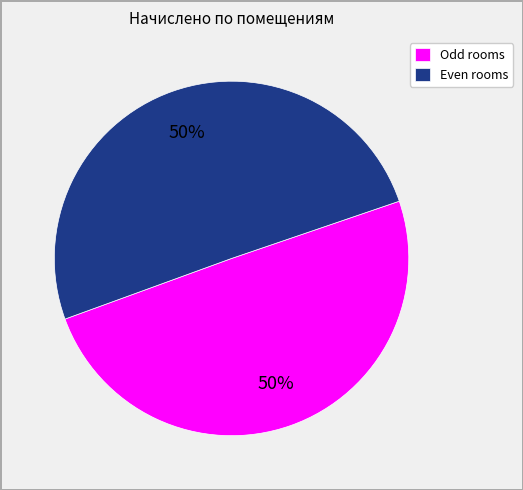

To the nearest percent, what is the average slice percentage?

50%